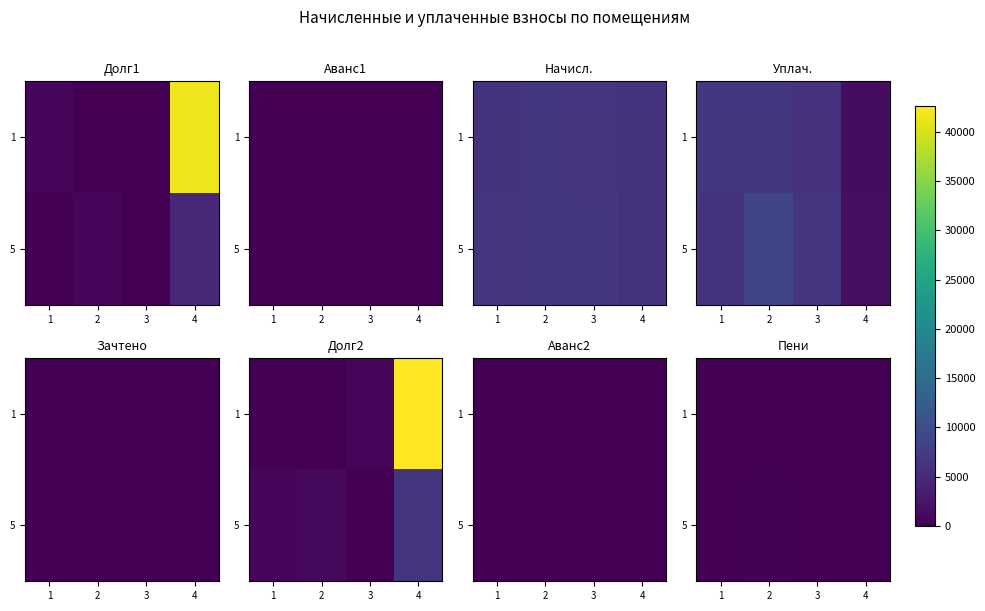

Which category has the lowest value in the 1 series?

1